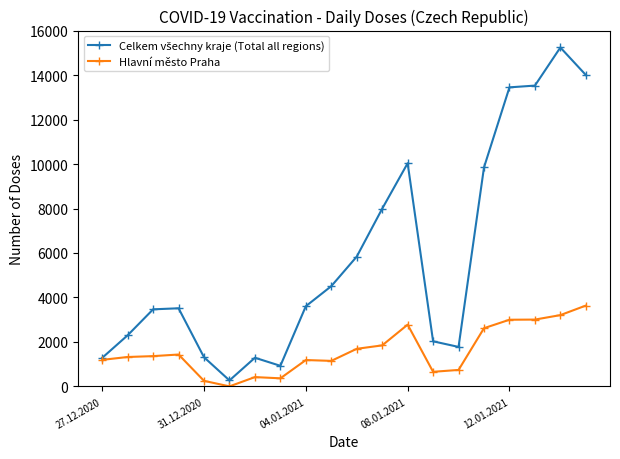

What is the maximum value shown in the chart?

15240